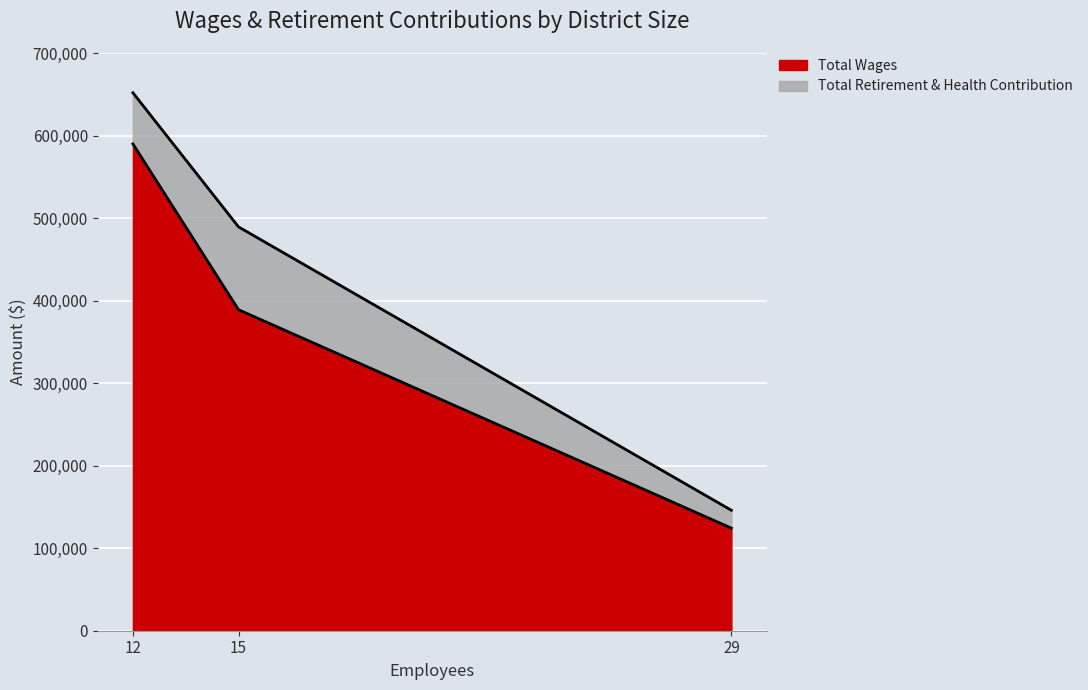

What is the average value?

367688